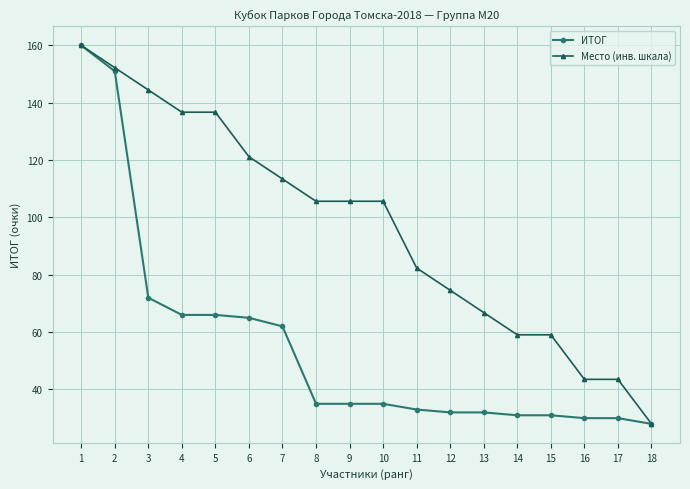

How many lines are shown in the chart?

2